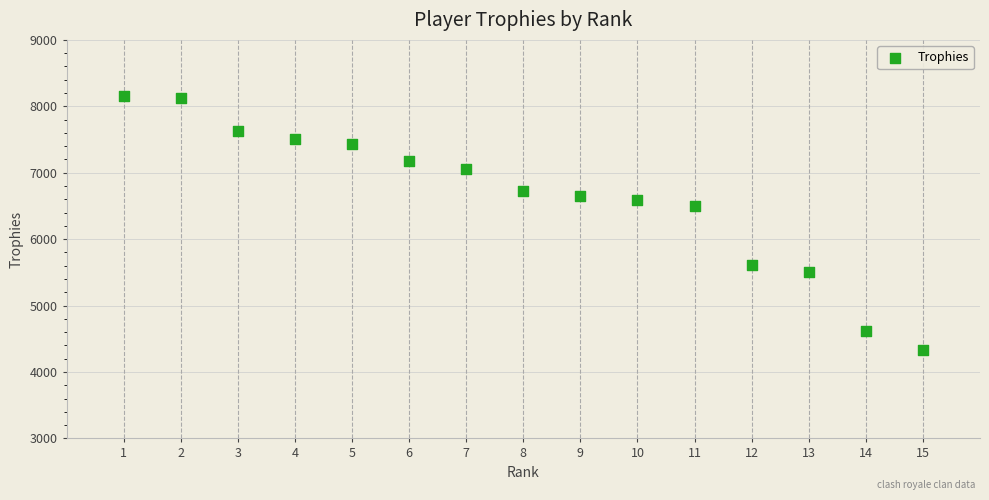

What Y value in the scatter plot is closest to 6238?

6500